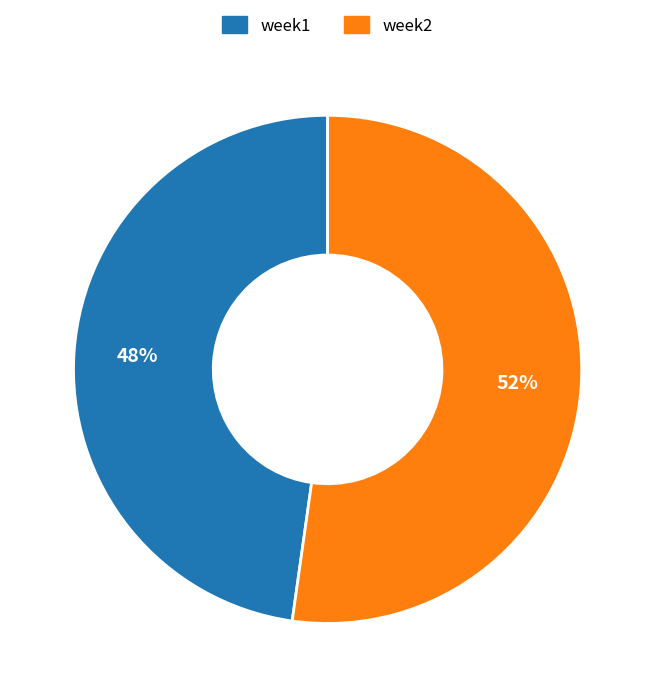

Which slice is the smallest?

week1